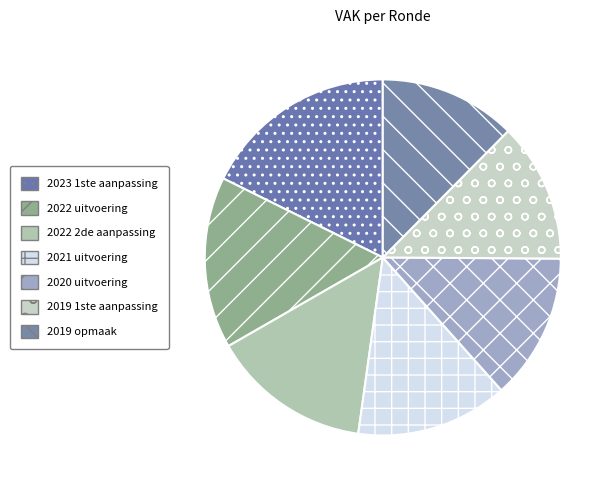

How many slices are in this pie chart?

7